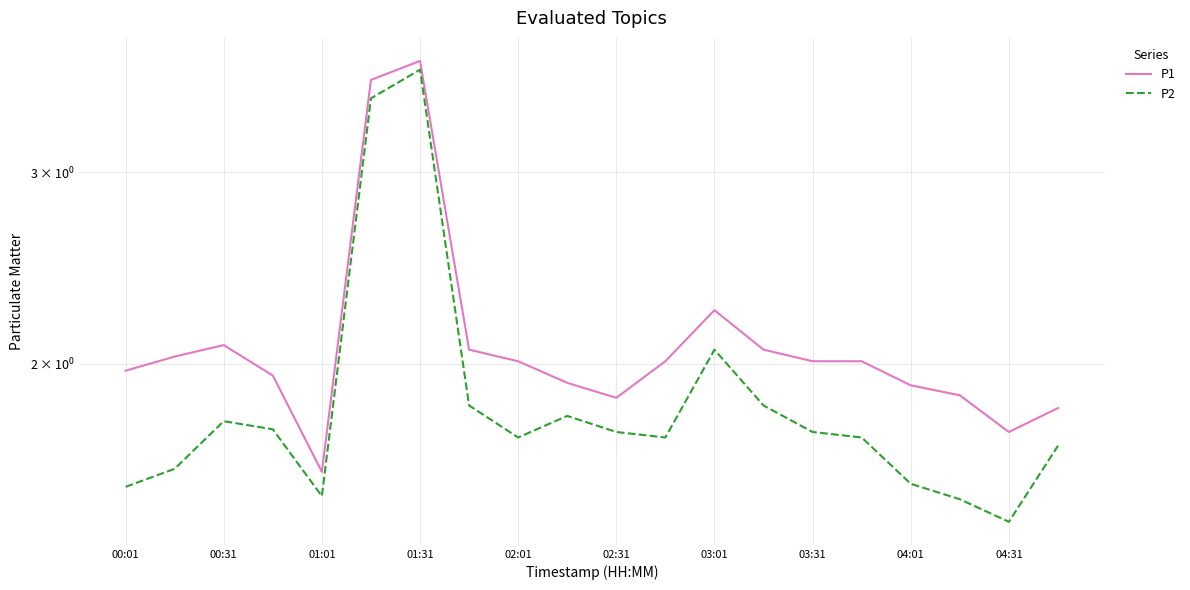

Reading left to right, extract all data points from this chart.

P1: 2.0	2.0	2.1	1.9	1.6	3.6	3.8	2.1	2.0	1.9	1.9	2.0	2.2	2.1	2.0	2.0	1.9	1.9	1.7	1.8
P2: 1.5	1.6	1.8	1.7	1.5	3.5	3.7	1.8	1.7	1.8	1.7	1.7	2.1	1.8	1.7	1.7	1.6	1.5	1.4	1.7